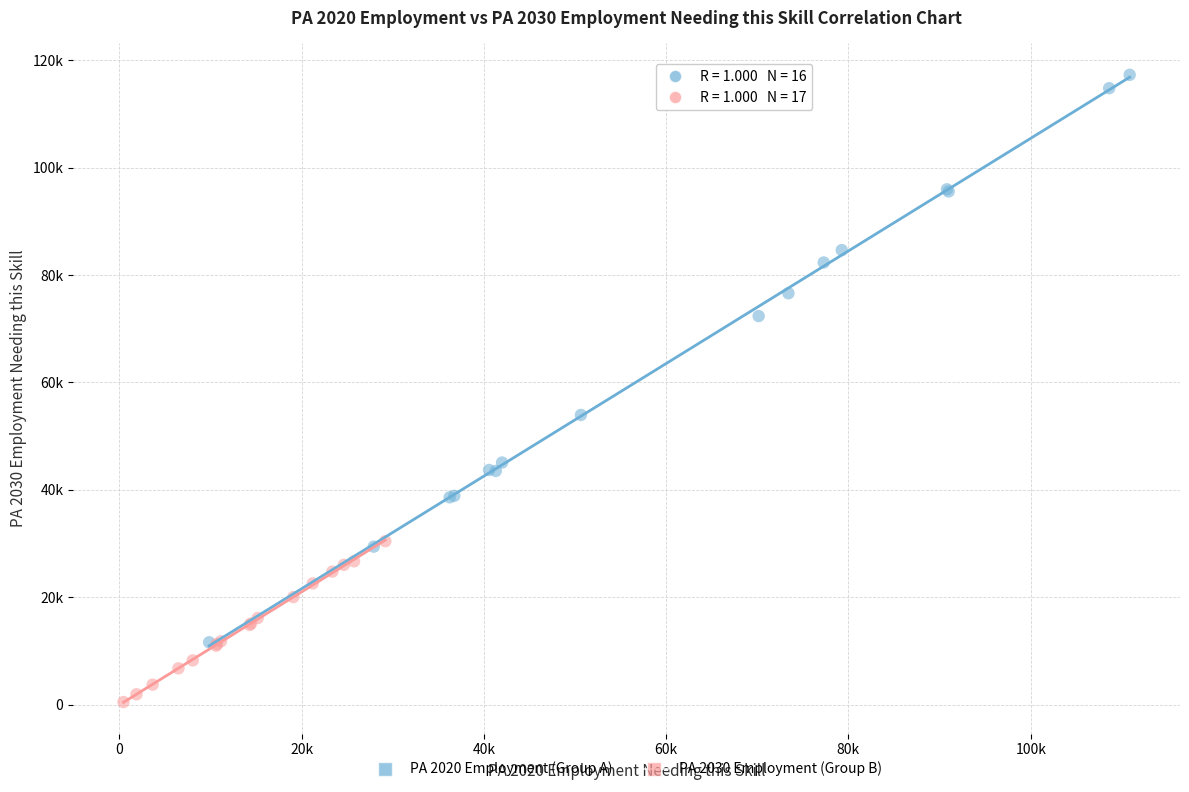

What are all the series names shown in the legend?

PA 2020 Employment (Group A), PA 2030 Employment (Group B)